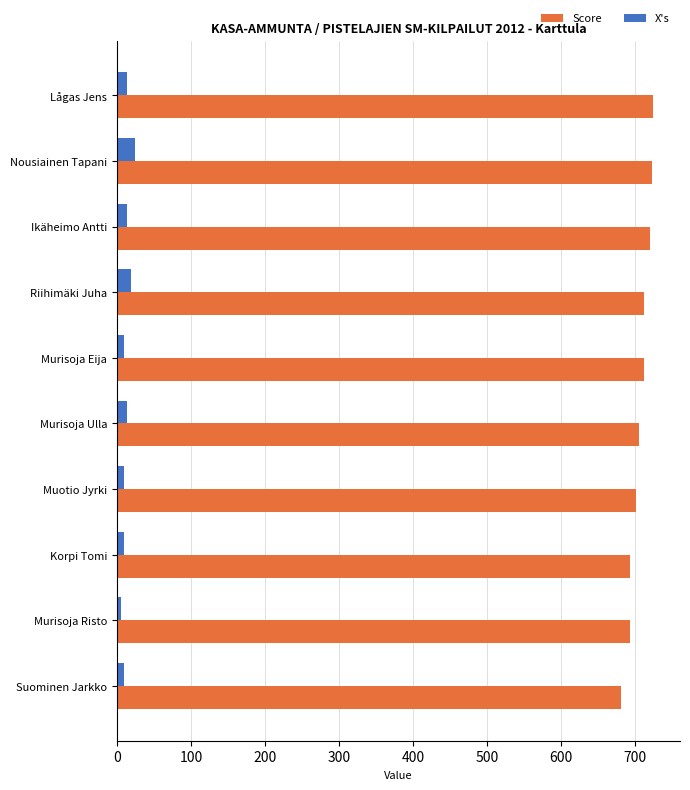

What is the highest value of the Score series?

725